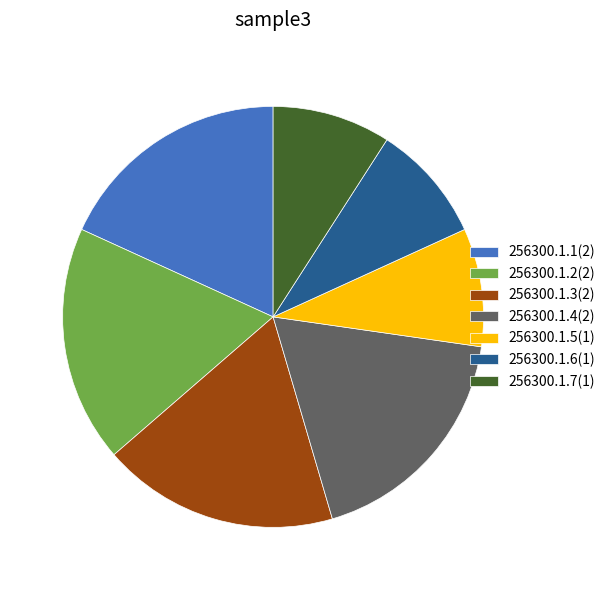

Which has a higher value, 256300.1.6 or 256300.1.4?

256300.1.4